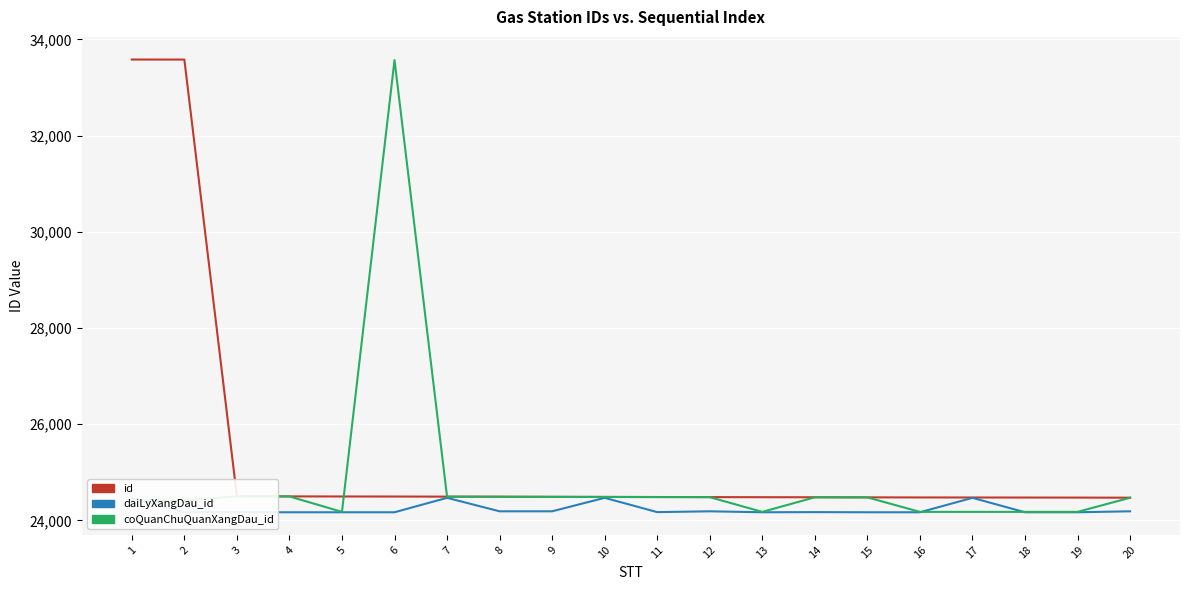

At which category does daiLyXangDau_id reach its first local peak?

7